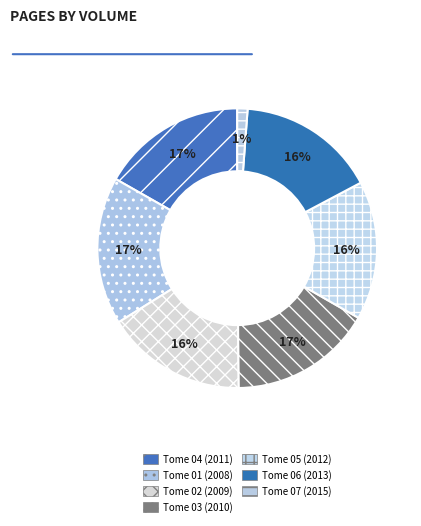

Which slice is the smallest?

Tome 07 (2015)